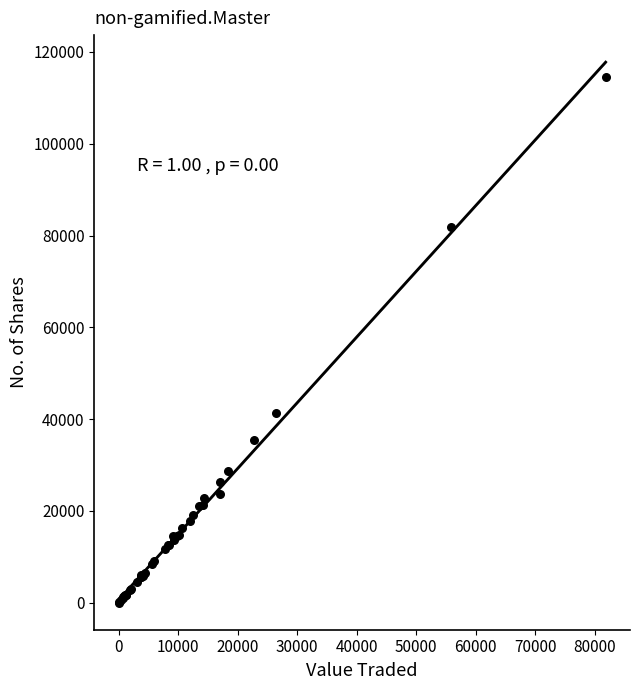

What Y value in the scatter plot is closest to 57230?

41269